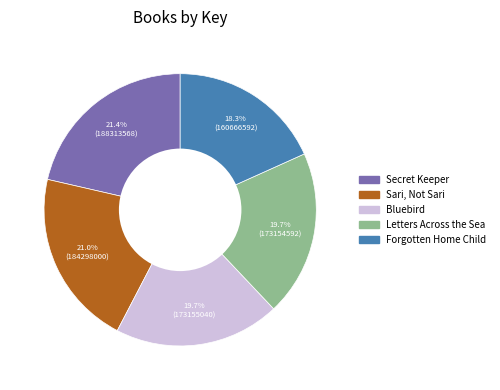

The Secret Keeper slice represents 21% of the pie. True or false?

True